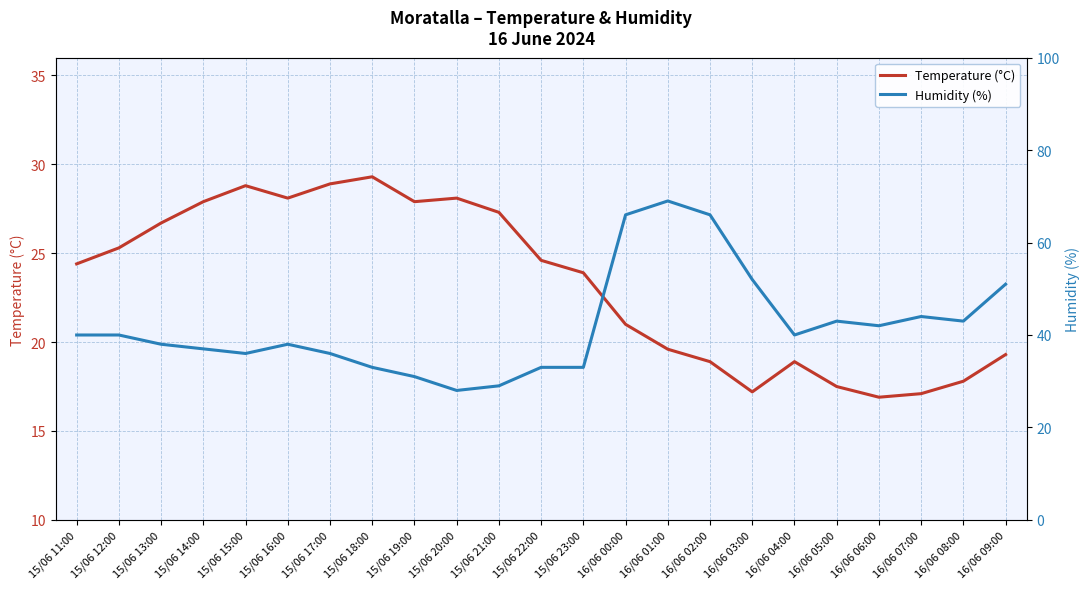

What are all the series names shown in the legend?

Temperature (°C), Humidity (%)